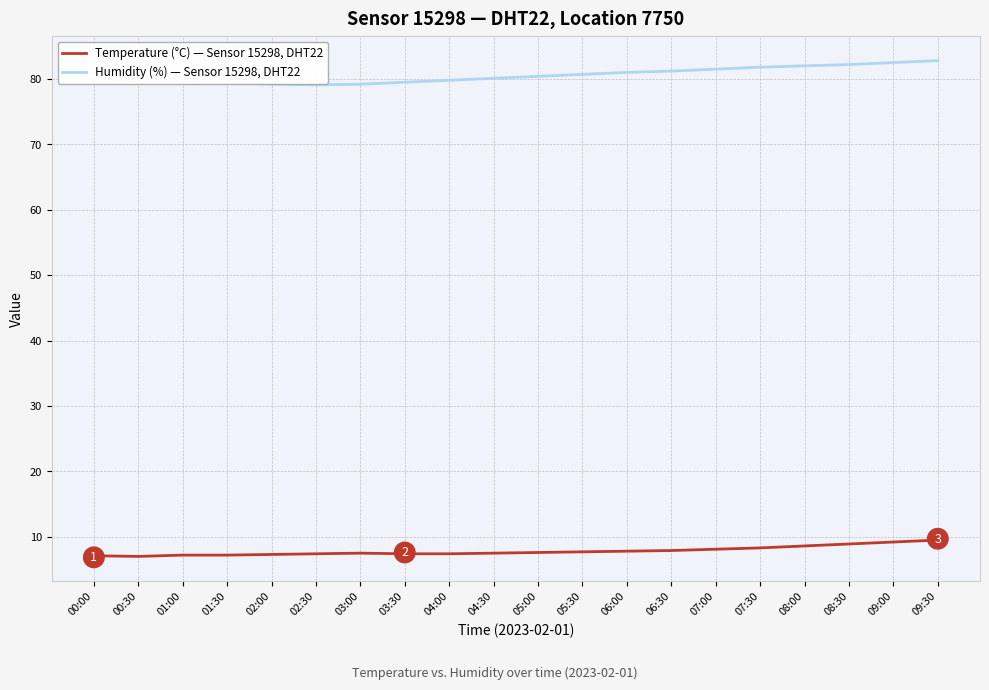

Rank the series by their maximum value, from lowest to highest.

Temperature (°C) — Sensor 15298, DHT22, Humidity (%) — Sensor 15298, DHT22